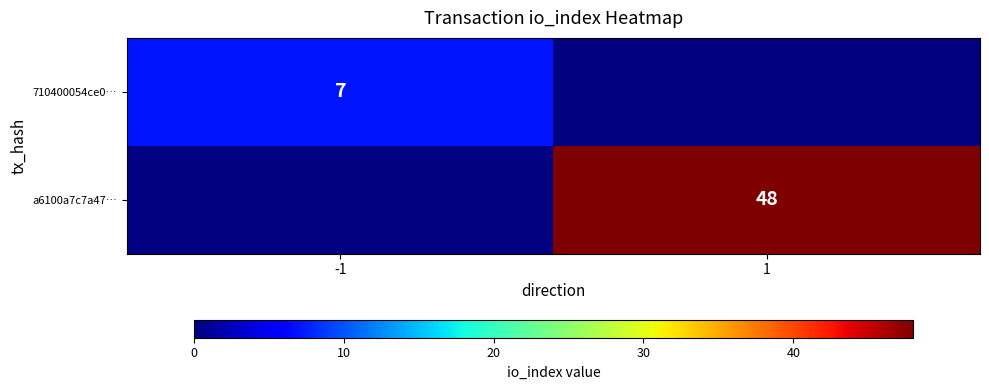

How many series are shown in this chart?

2